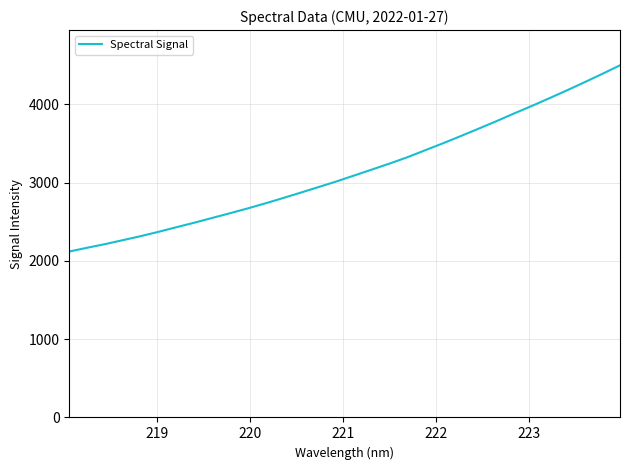

What is the greatest value displayed?

4498.8